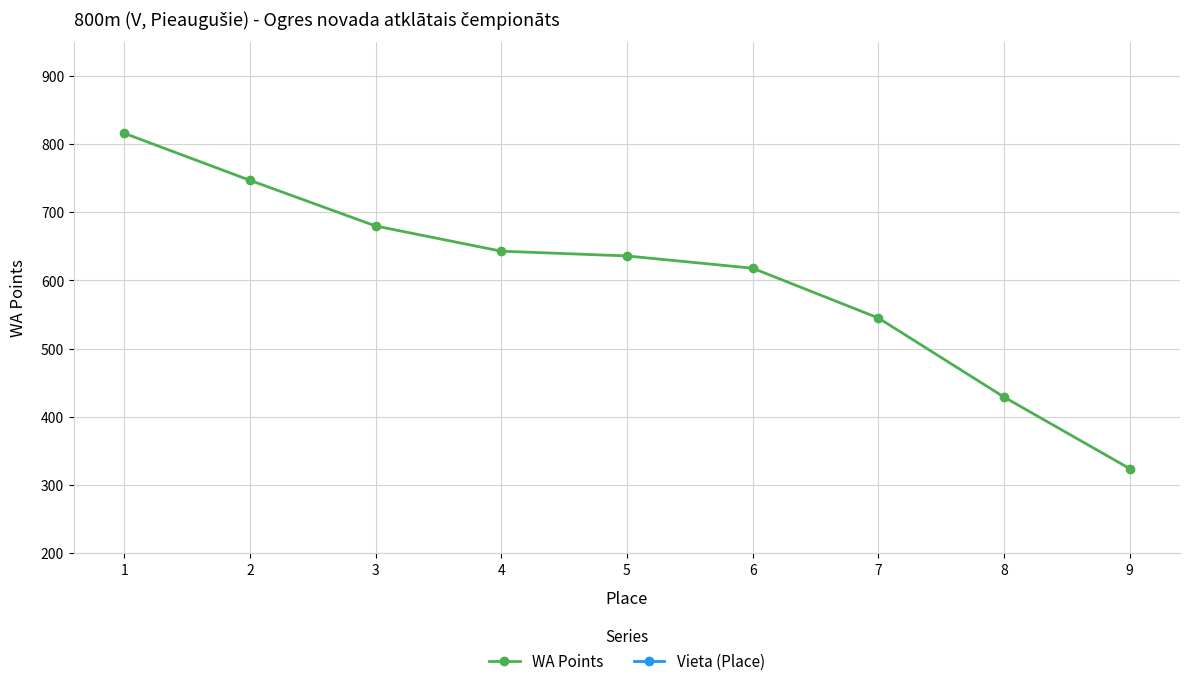

The WA Points series shows 429 at 8. True or false?

True